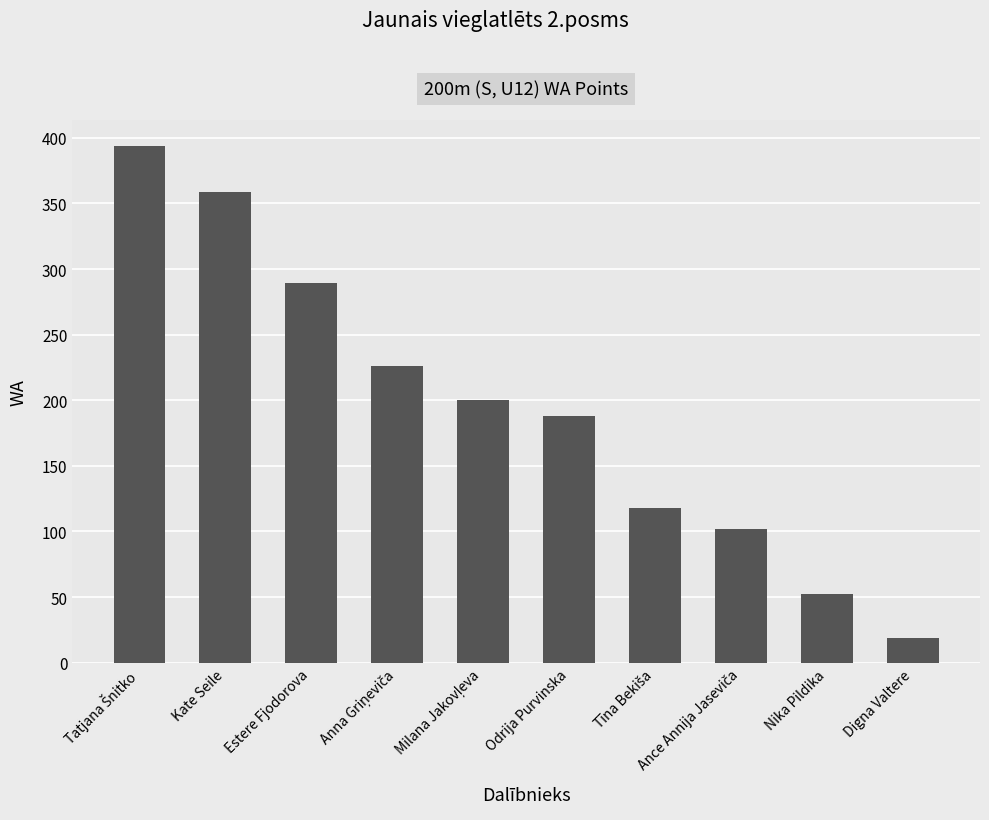

What is the value of the 9th bar from the left?

52